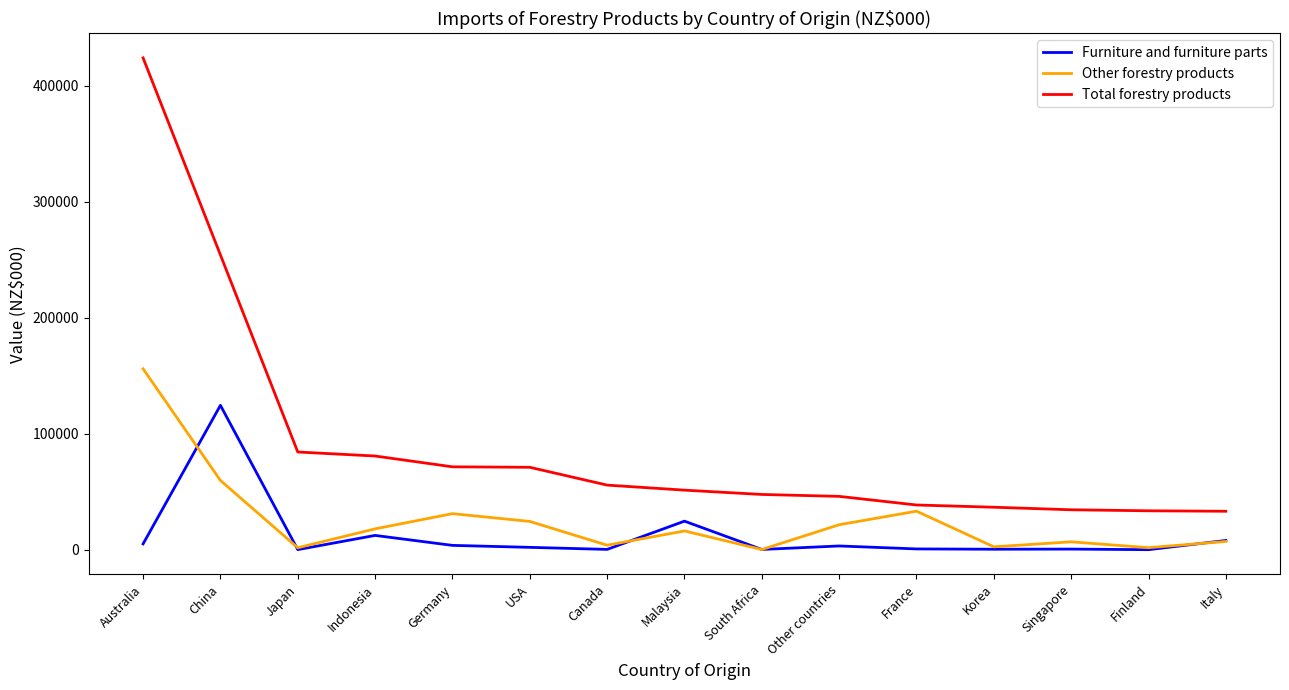

What position from the left is USA?

6